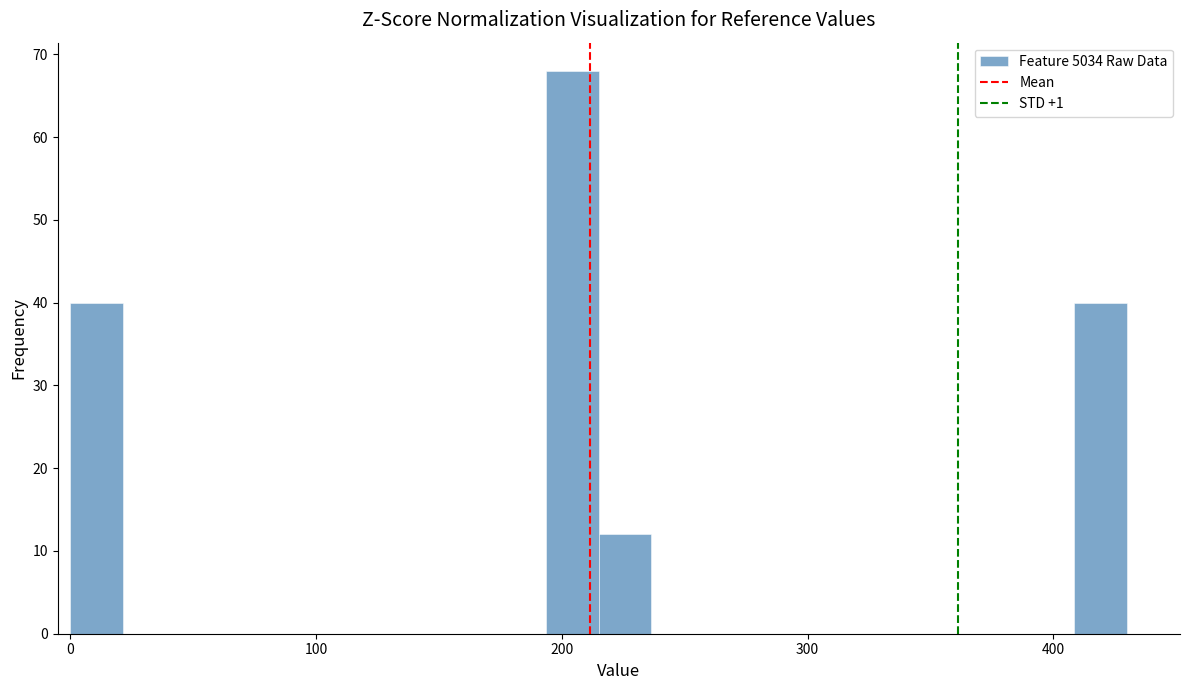

Read against the x-axis, roughly where is the centre of the tallest bar?

200